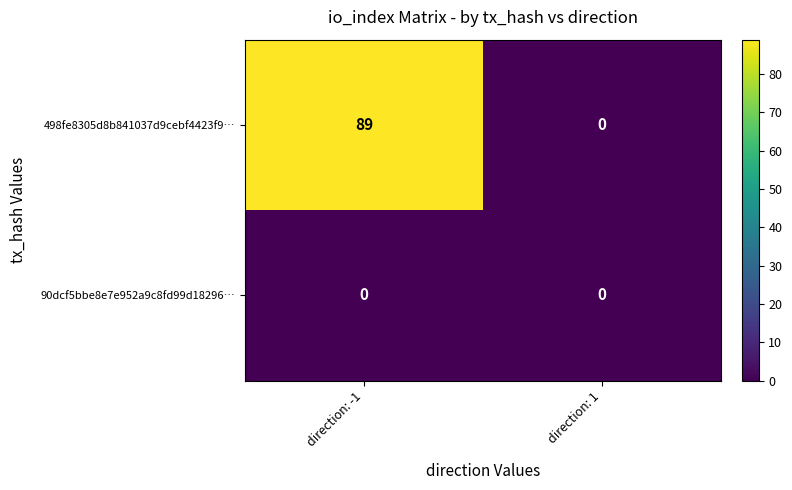

At which category is the sum across all series the highest?

direction: -1